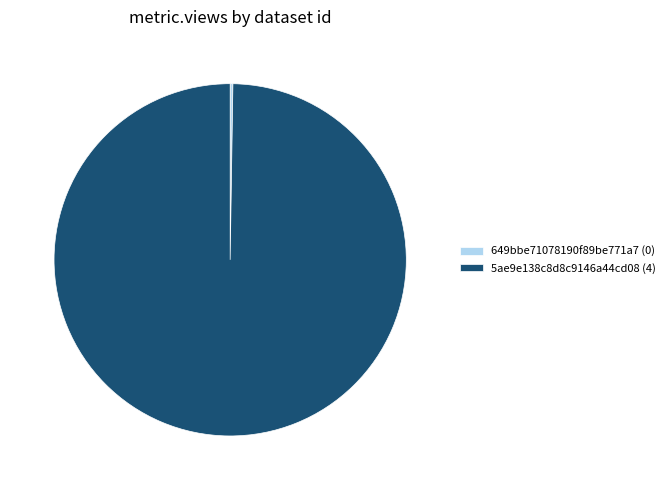

Is there a majority slice in this chart?

Yes